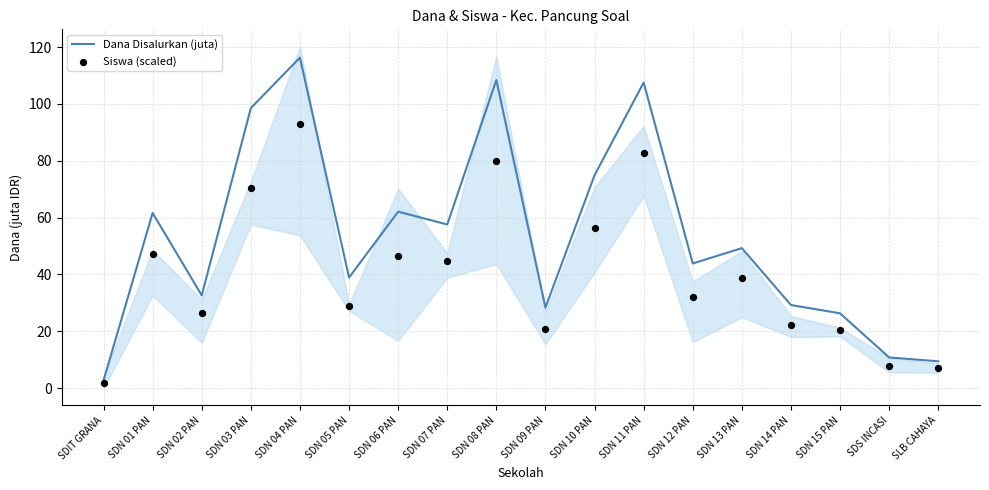

Which series reaches the maximum Y coordinate?

Dana Disalurkan (juta)